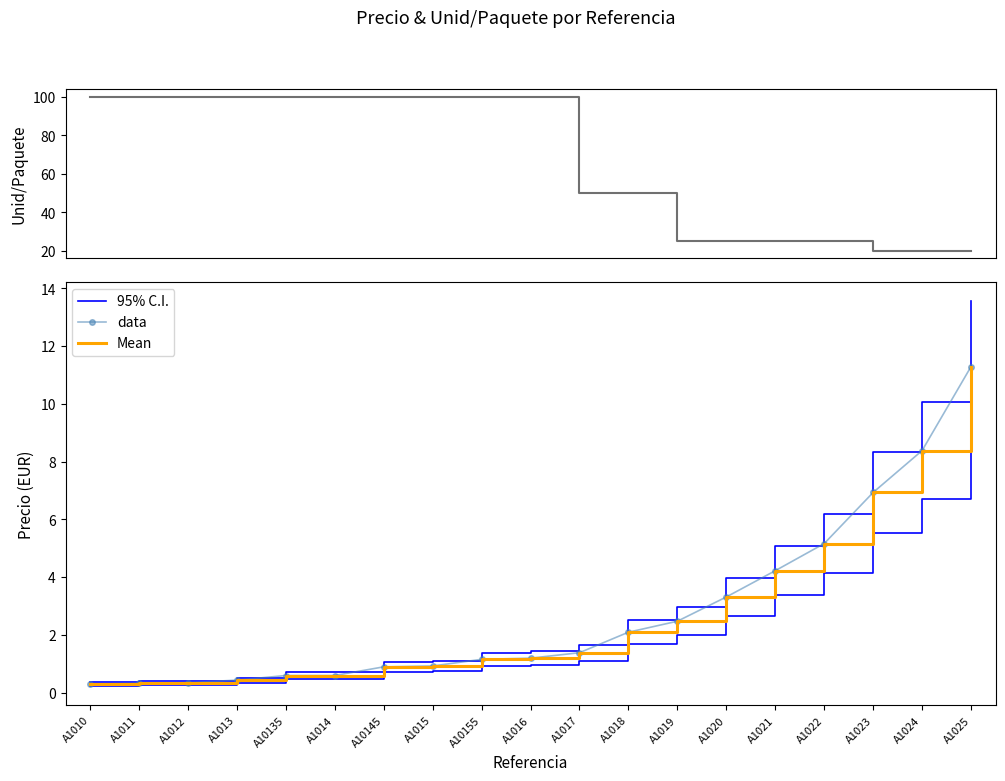

Reading left to right, what are all the values shown in this chart?

Unid/Paquete: A1010=100.0	A1011=100.0	A1012=100.0	A1013=100.0	A10135=100.0	A1014=100.0	A10145=100.0	A1015=100.0	A10155=100.0	A1016=100.0	A1017=50.0	A1018=50.0	A1019=25.0	A1020=25.0	A1021=25.0	A1022=25.0	A1023=20.0	A1024=20.0	A1025=20.0
95% C.I.: A1010=0.3	A1011=0.4	A1012=0.4	A1013=0.5	A10135=0.7	A1014=0.7	A10145=1.1	A1015=1.1	A10155=1.4	A1016=1.4	A1017=1.7	A1018=2.5	A1019=3.0	A1020=4.0	A1021=5.1	A1022=6.2	A1023=8.3	A1024=10.1	A1025=13.6
data: A1010=0.3	A1011=0.3	A1012=0.3	A1013=0.4	A10135=0.6	A1014=0.6	A10145=0.9	A1015=0.9	A10155=1.1	A1016=1.2	A1017=1.4	A1018=2.1	A1019=2.5	A1020=3.3	A1021=4.2	A1022=5.2	A1023=6.9	A1024=8.4	A1025=11.3
Mean: A1010=0.3	A1011=0.3	A1012=0.3	A1013=0.4	A10135=0.6	A1014=0.6	A10145=0.9	A1015=0.9	A10155=1.1	A1016=1.2	A1017=1.4	A1018=2.1	A1019=2.5	A1020=3.3	A1021=4.2	A1022=5.2	A1023=6.9	A1024=8.4	A1025=11.3